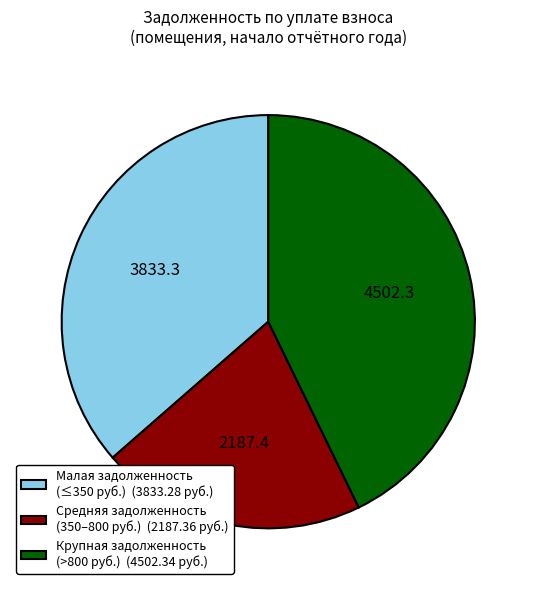

Is there any slice that represents more than half of the pie?

No